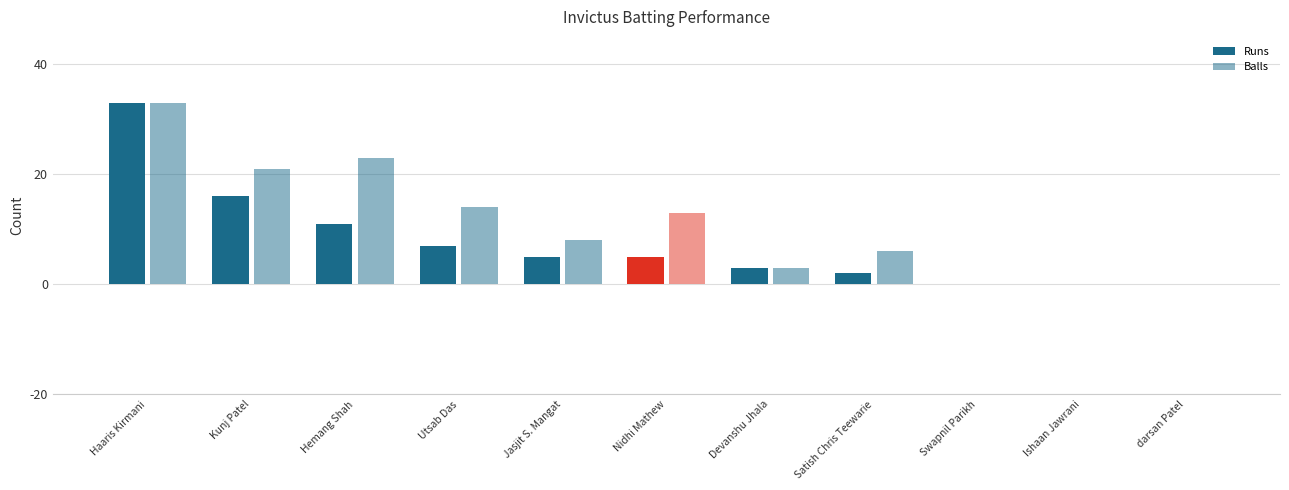

How many distinct data groups are displayed?

2